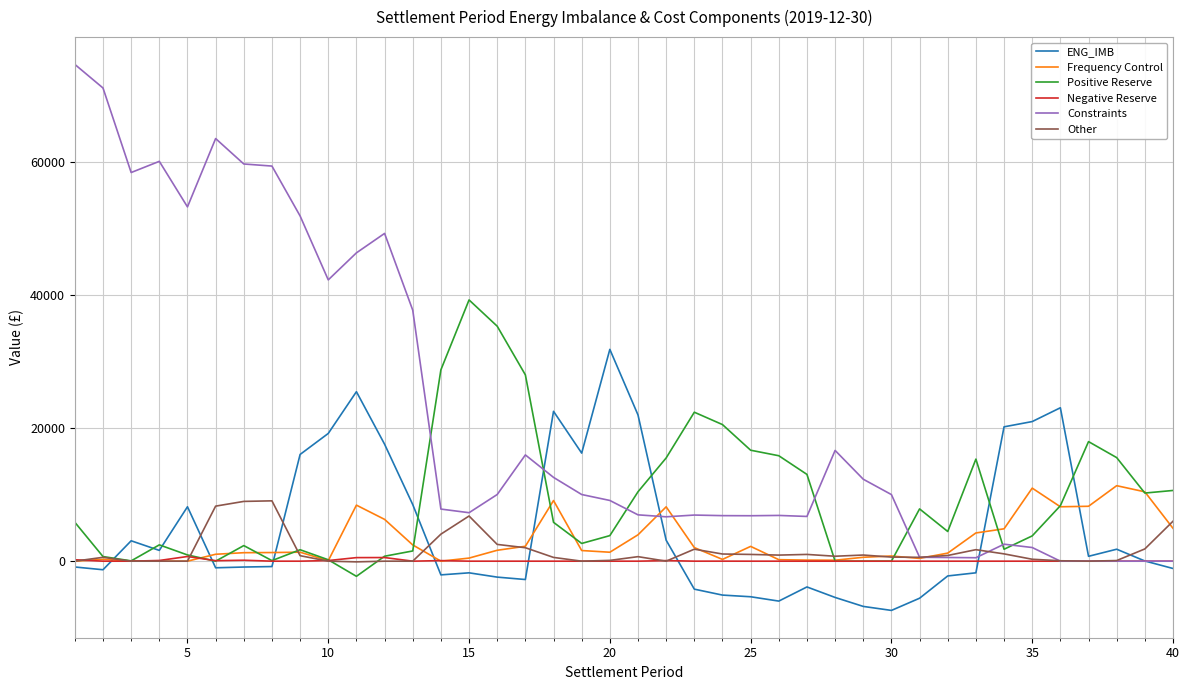

Which series has the largest range (max minus min)?

Constraints